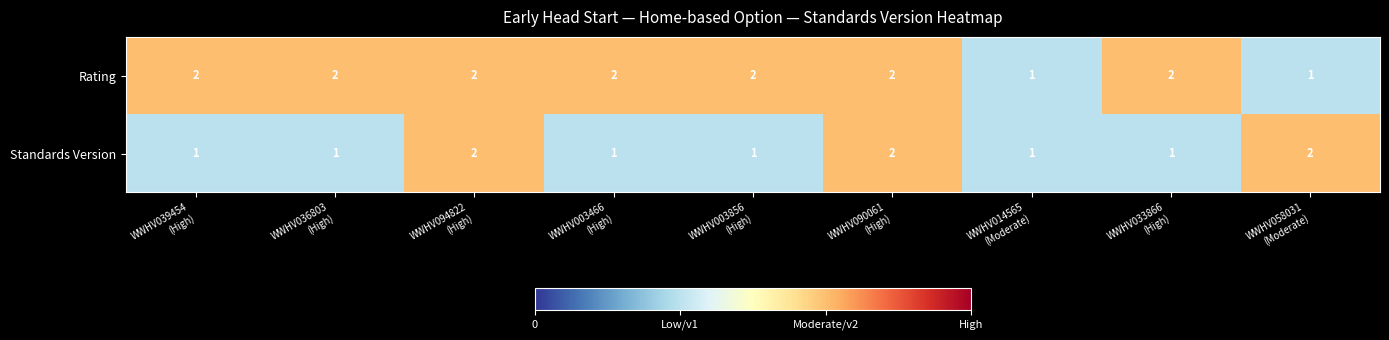

Reading left to right, transcribe all the data shown in this chart.

Rating: 2	2	2	2	2	2	1	2	1
Standards Version: 1	1	2	1	1	2	1	1	2